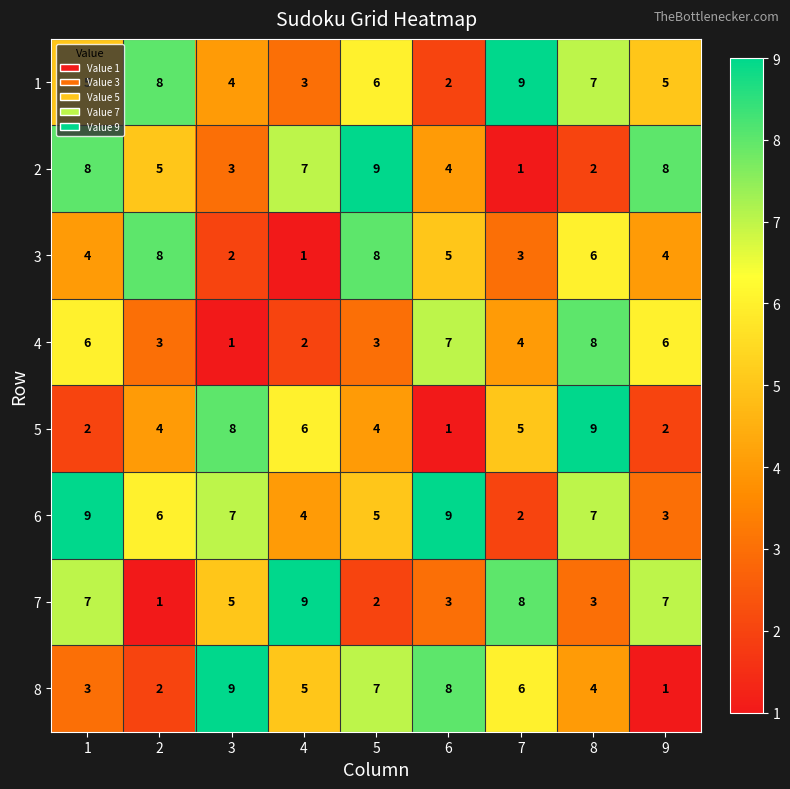

At which label is 7 closest to 5?

3